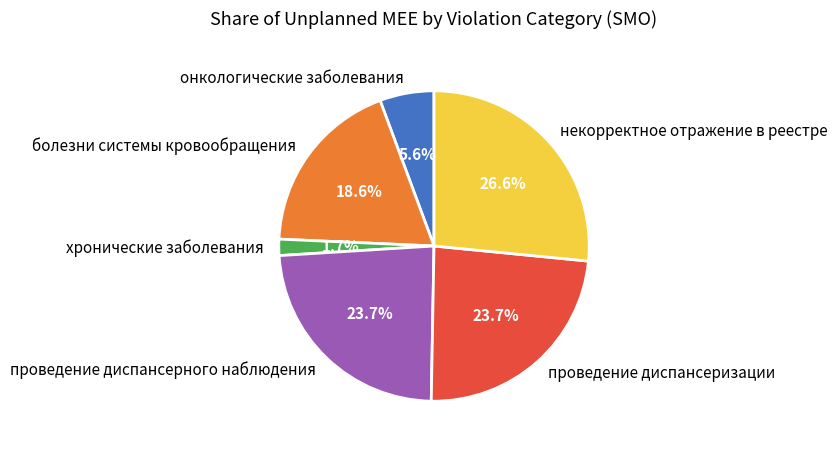

The проведение диспансеризации slice represents 24% of the pie. True or false?

True